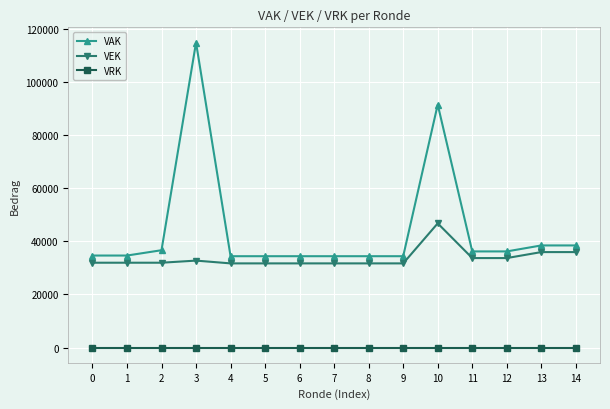

List the series in order of their peak value, highest first.

VAK, VEK, VRK